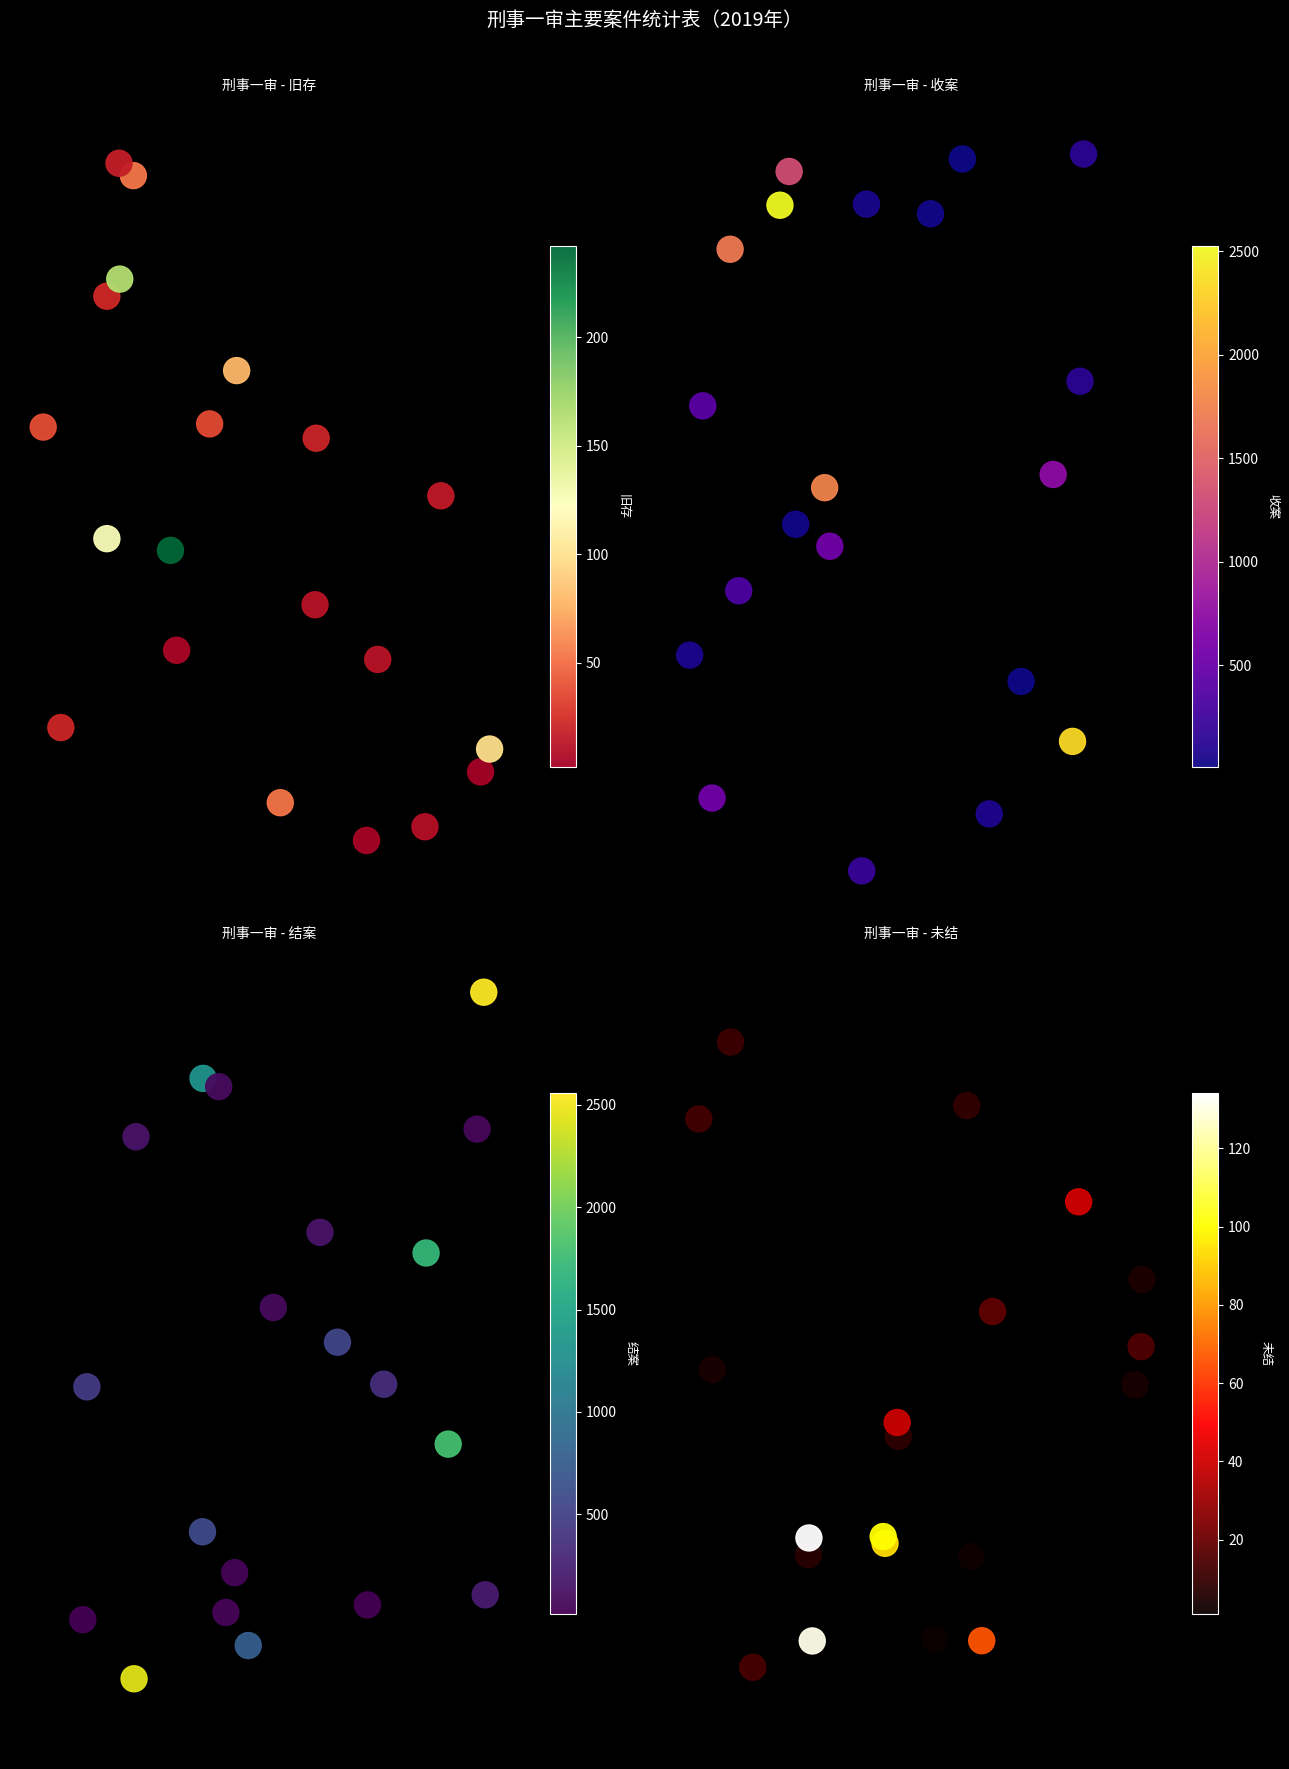

How many values in the 旧存 series are below 4?

9